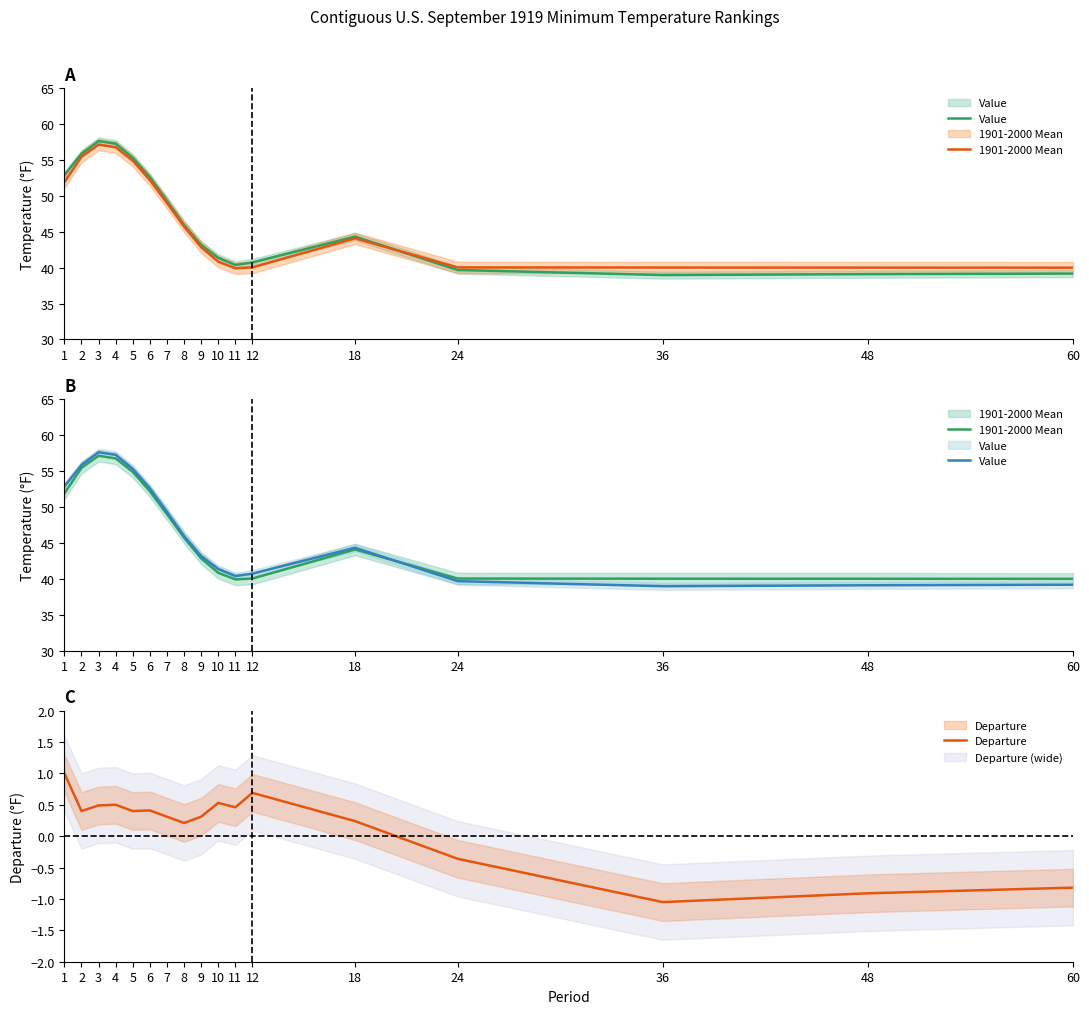

Between 7 and 48, which series saw the biggest shift?

Value